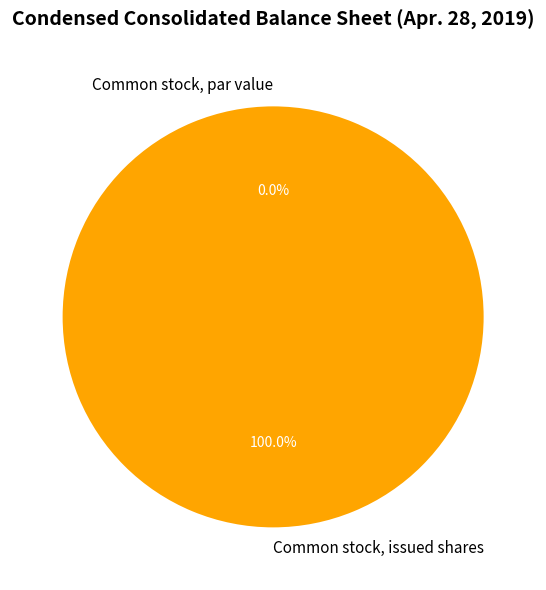

Does Common stock, issued shares represent more than half of the total?

Yes